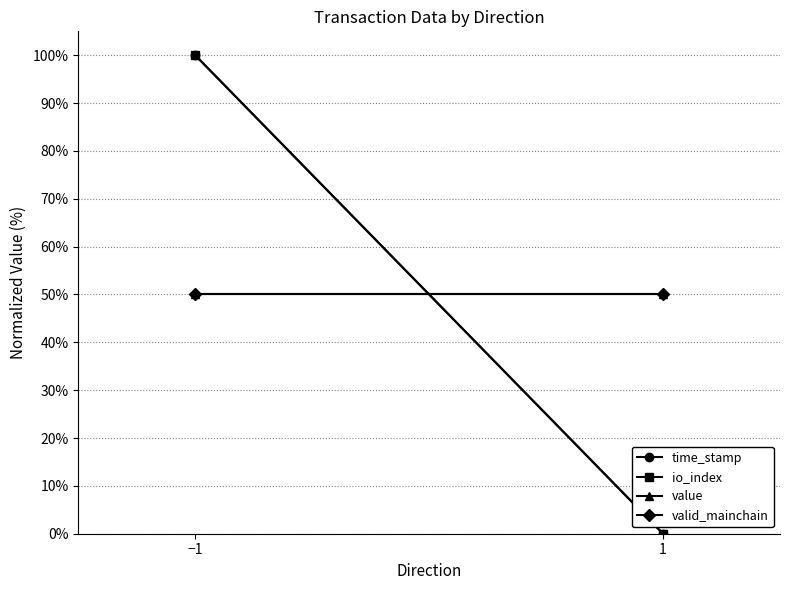

Reading right to left, transcribe all the data shown in this chart.

time_stamp: 0	100
io_index: 0	100
value: 50	50
valid_mainchain: 50	50